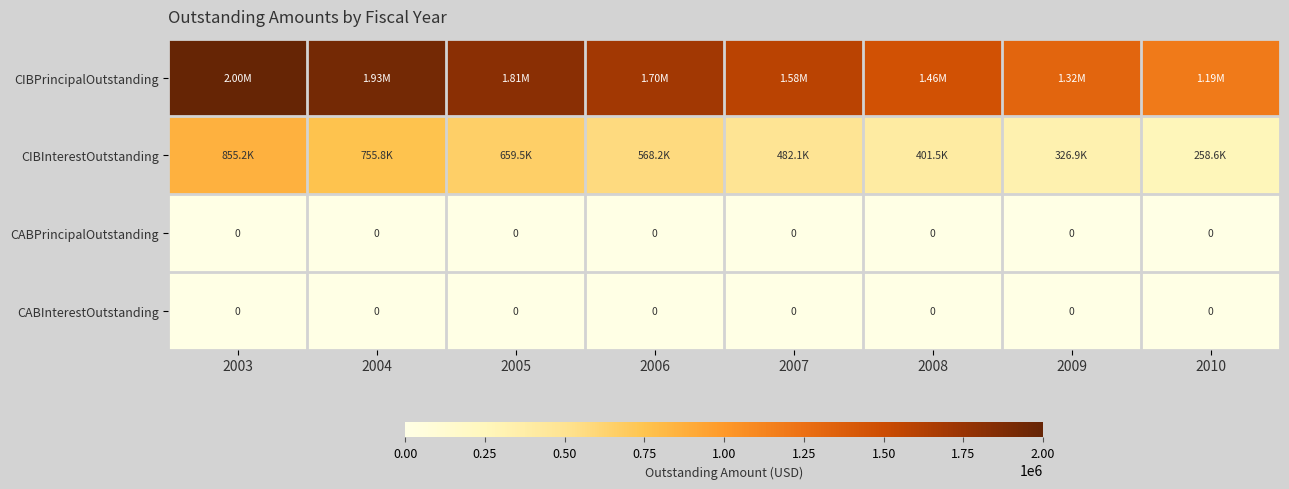

What is the sum of the CIBInterestOutstanding values at 2004 and 2005?

1415262.5